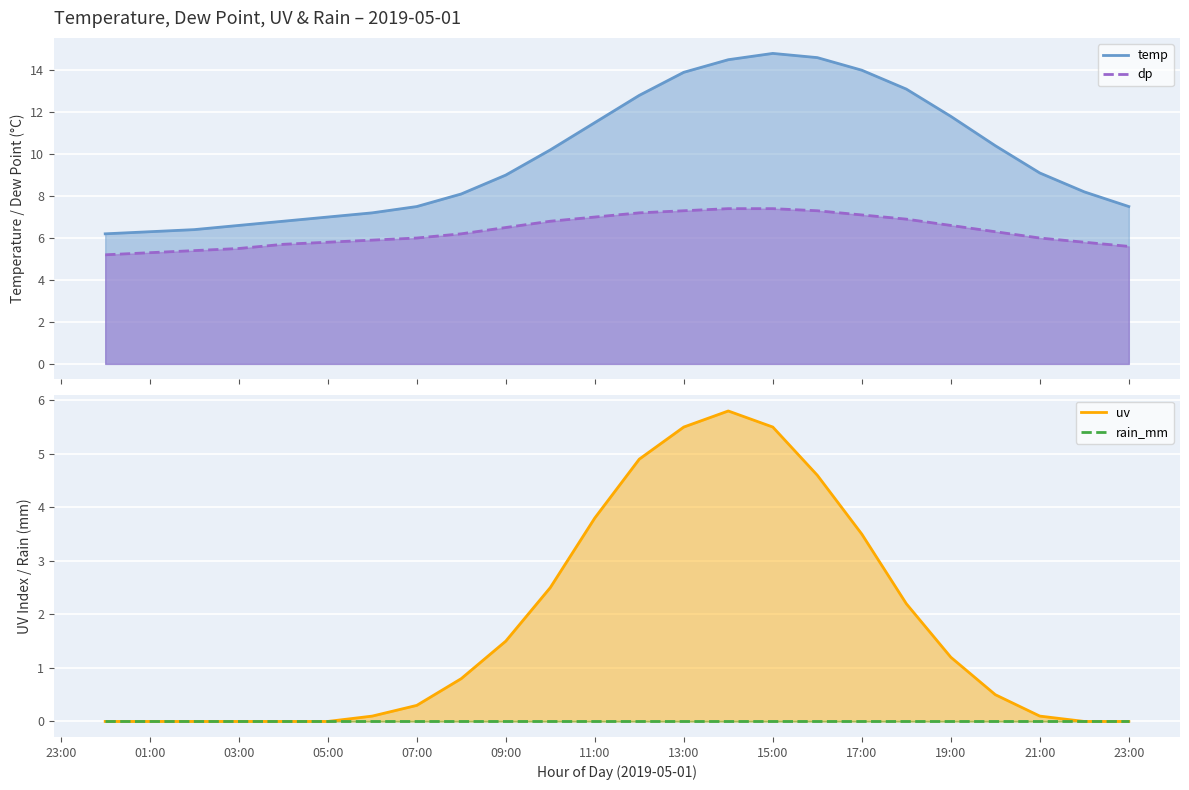

True or false: uv has more than 2 interior local peaks.

False